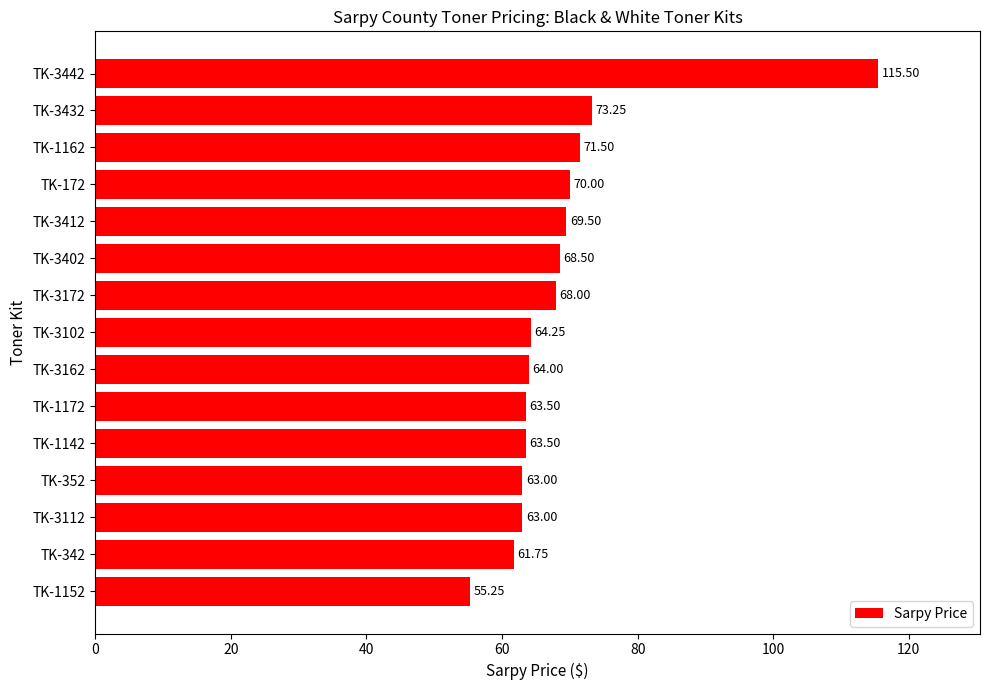

What is the change in value from TK-1142 to TK-3412?

+6.0